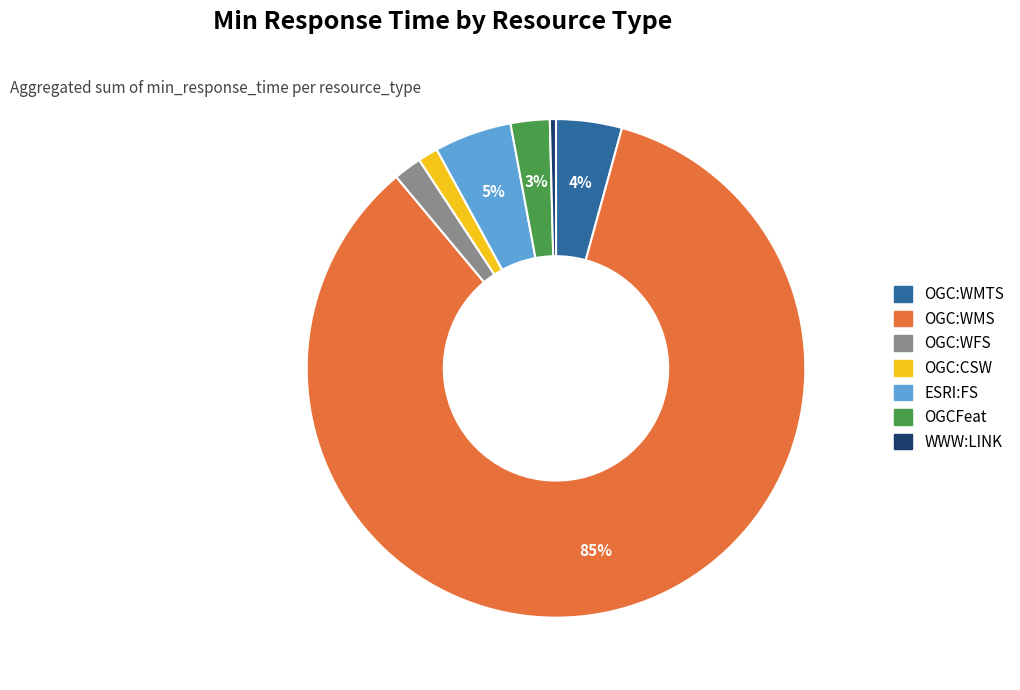

True or false: ESRI:FS accounts for 18% of the total.

False